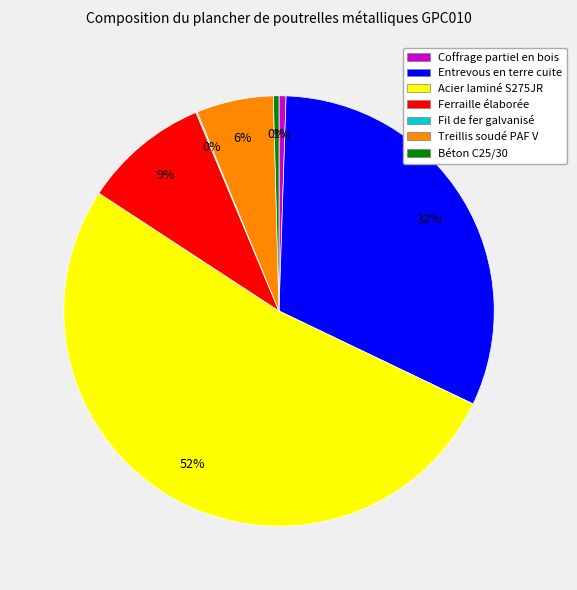

True or false: Ferraille élaborée accounts for 9% of the total.

True